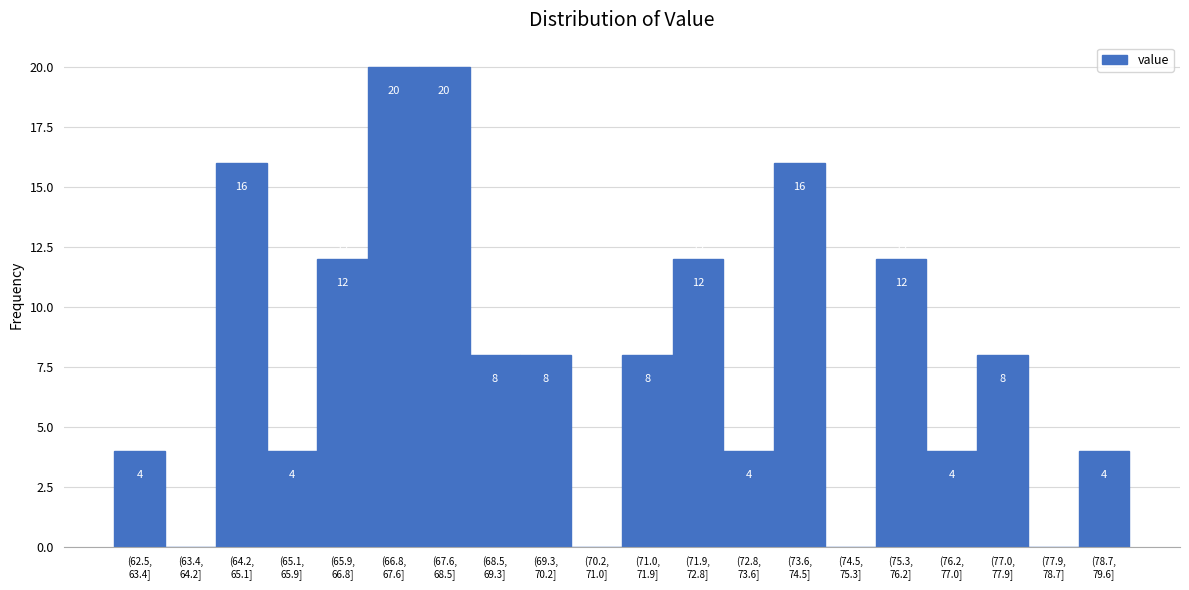

What is the maximum value shown in the chart?

20